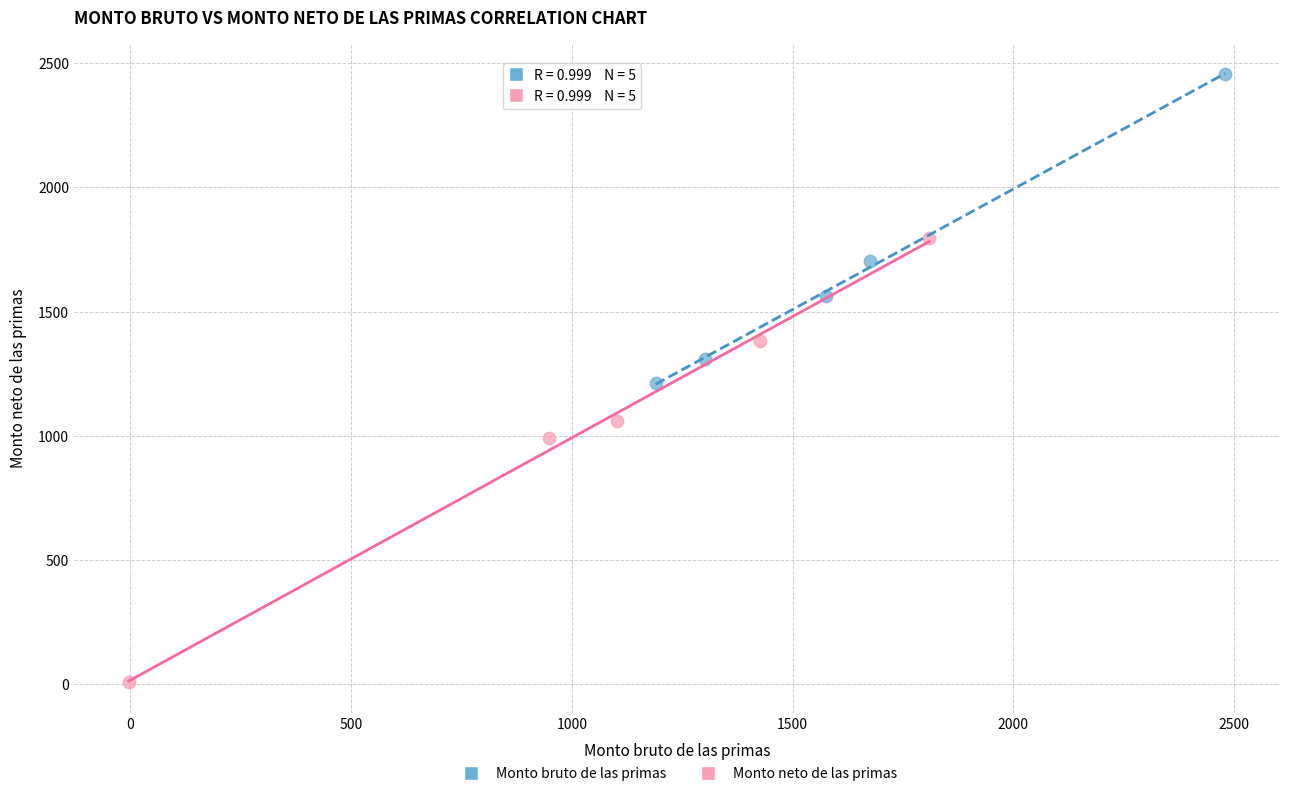

Which series reaches the maximum Y coordinate?

Monto bruto de las primas